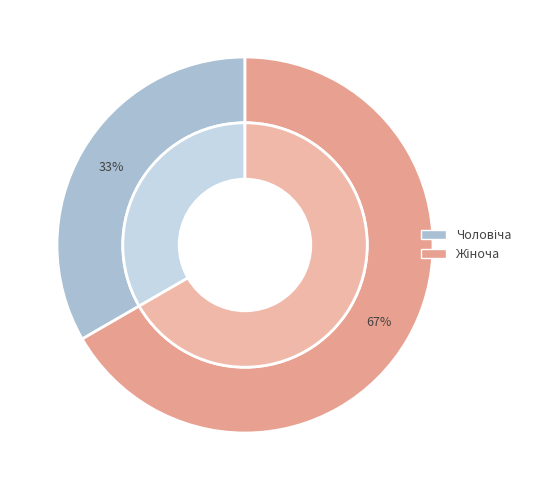

To the nearest percent, what percentage of the pie is Жіноча?

67%